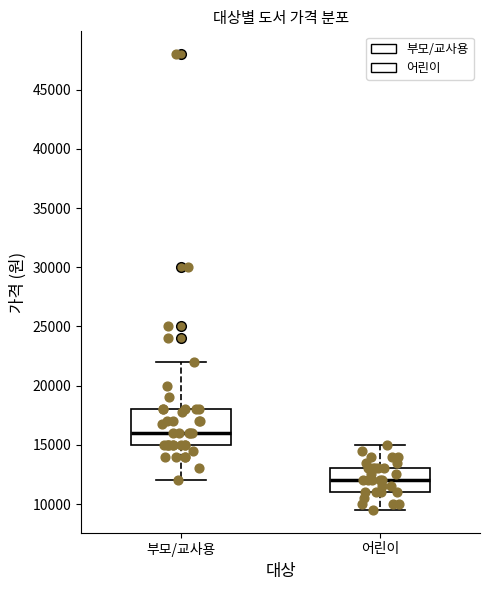

Comparing the boxes themselves (not the whiskers), which one is the tallest?

부모/교사용